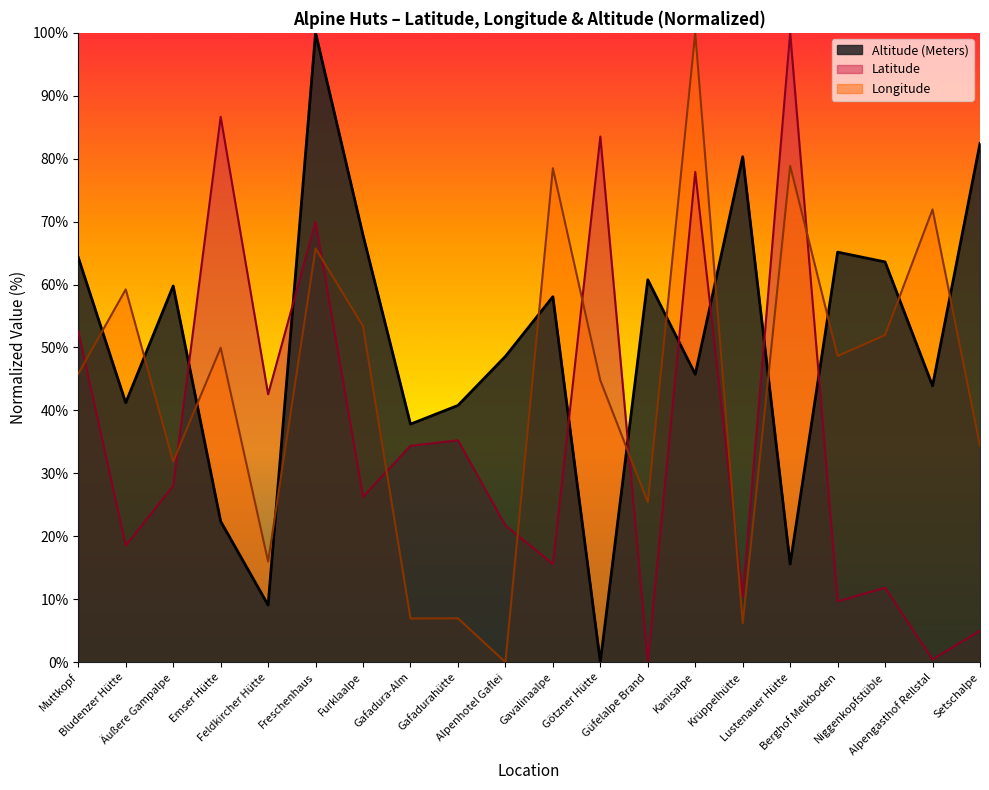

What position from the left is Feldkircher Hütte?

5